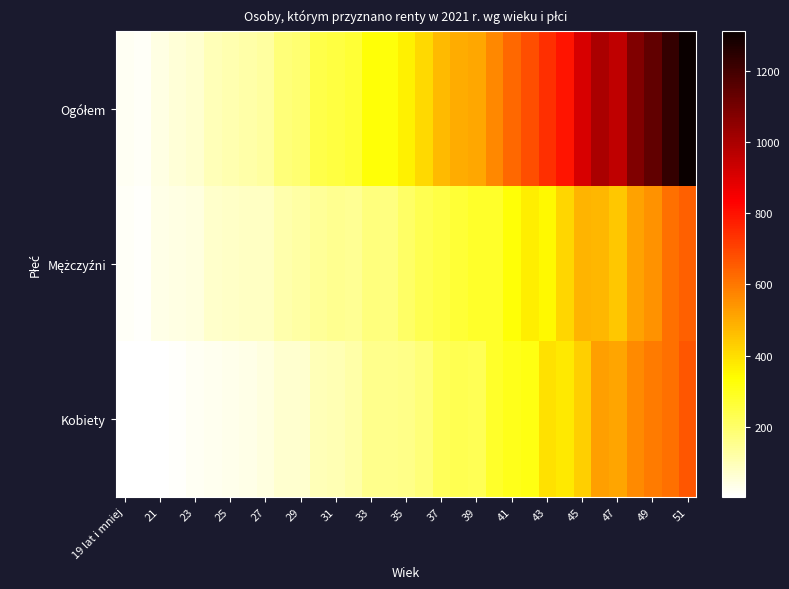

Rank the series by their maximum value, from highest to lowest.

Ogółem, Kobiety, Mężczyźni